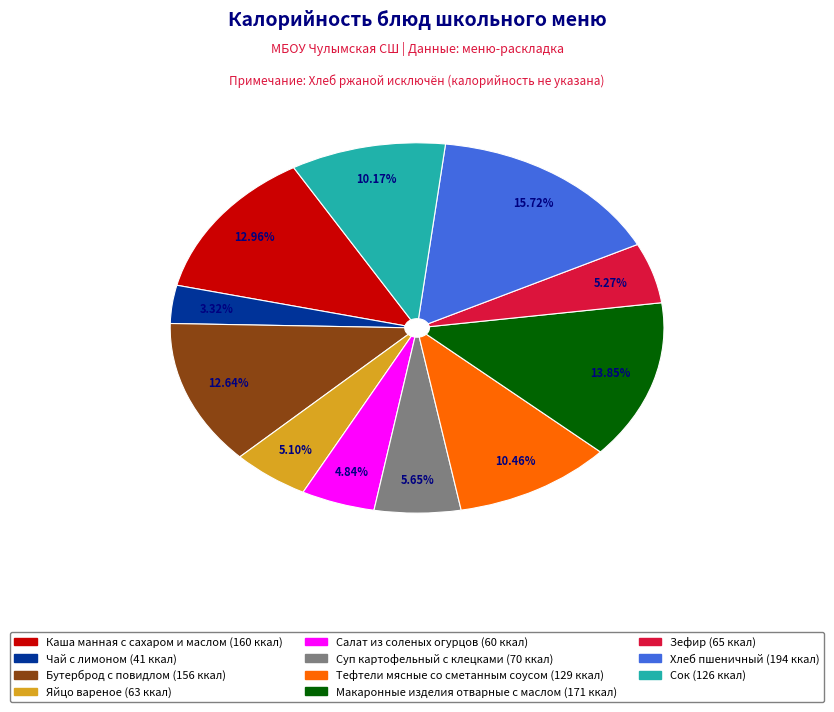

Does any single category account for the majority?

No